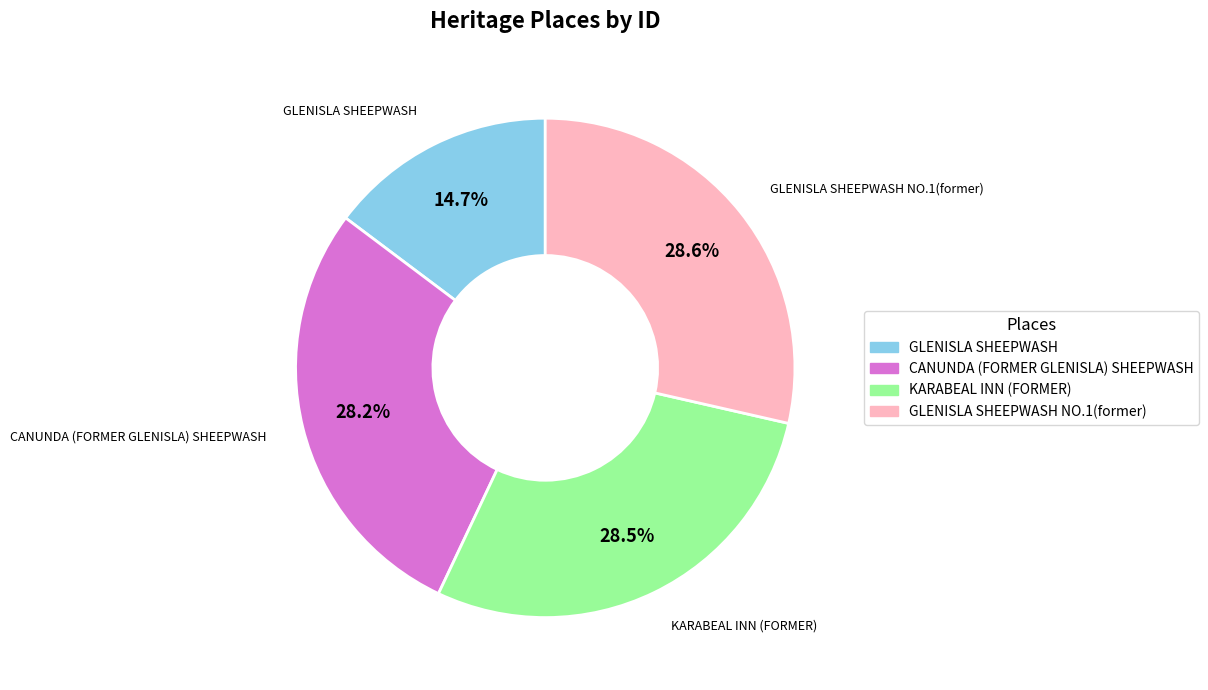

Does any single category account for the majority?

No